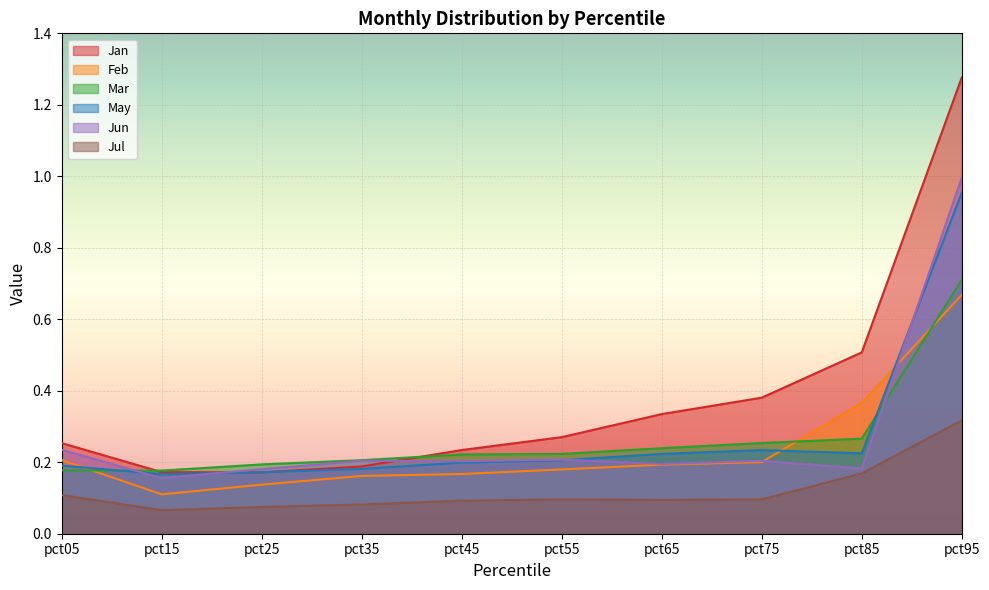

The value of Jul at pct25 is 0.1. True or false?

True